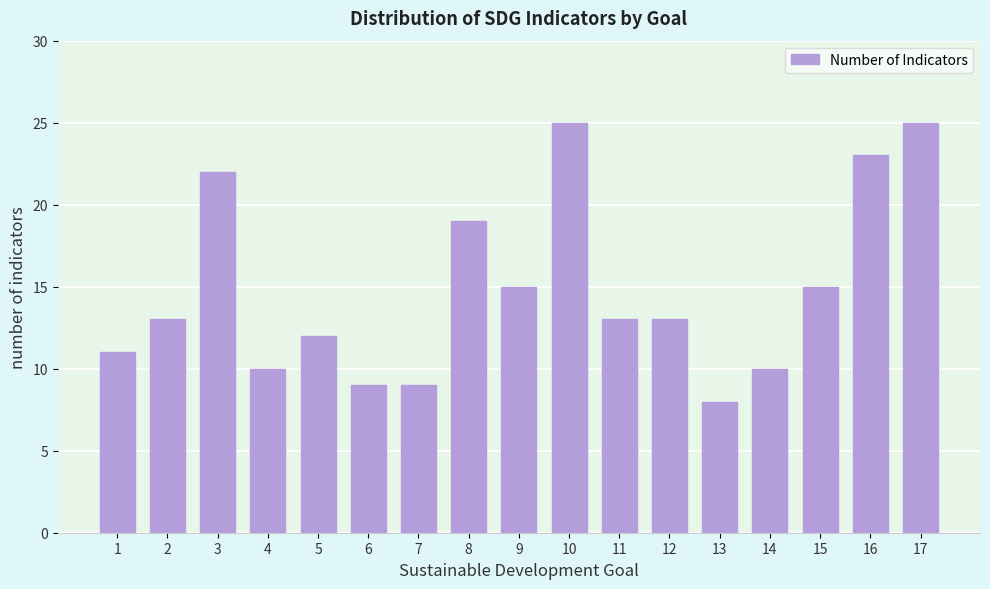

Reading left to right, list all the values displayed in this chart.

1=11	2=13	3=22	4=10	5=12	6=9	7=9	8=19	9=15	10=25	11=13	12=13	13=8	14=10	15=15	16=23	17=25